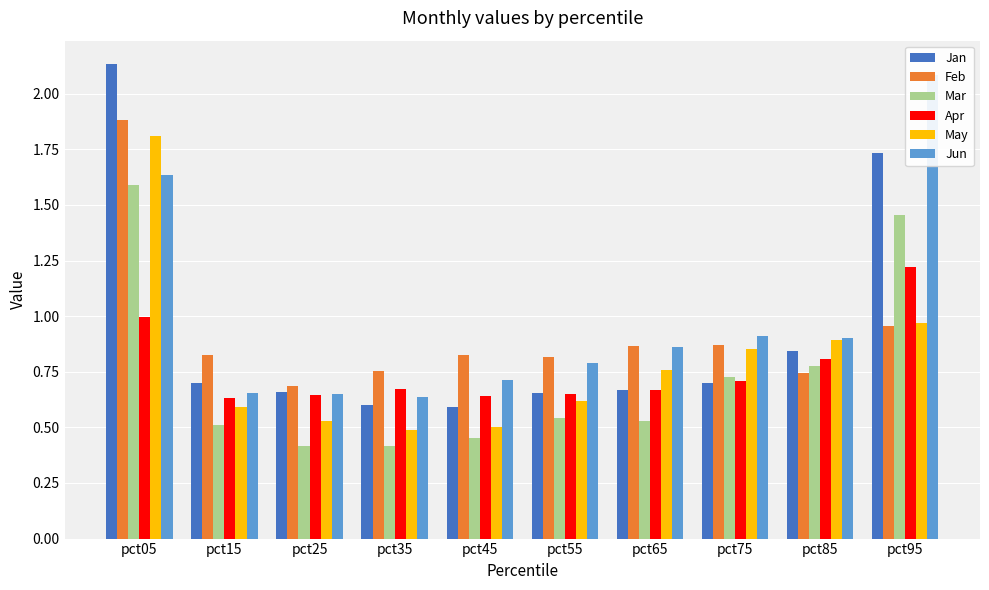

At how many categories does at least one series exceed 0?

10